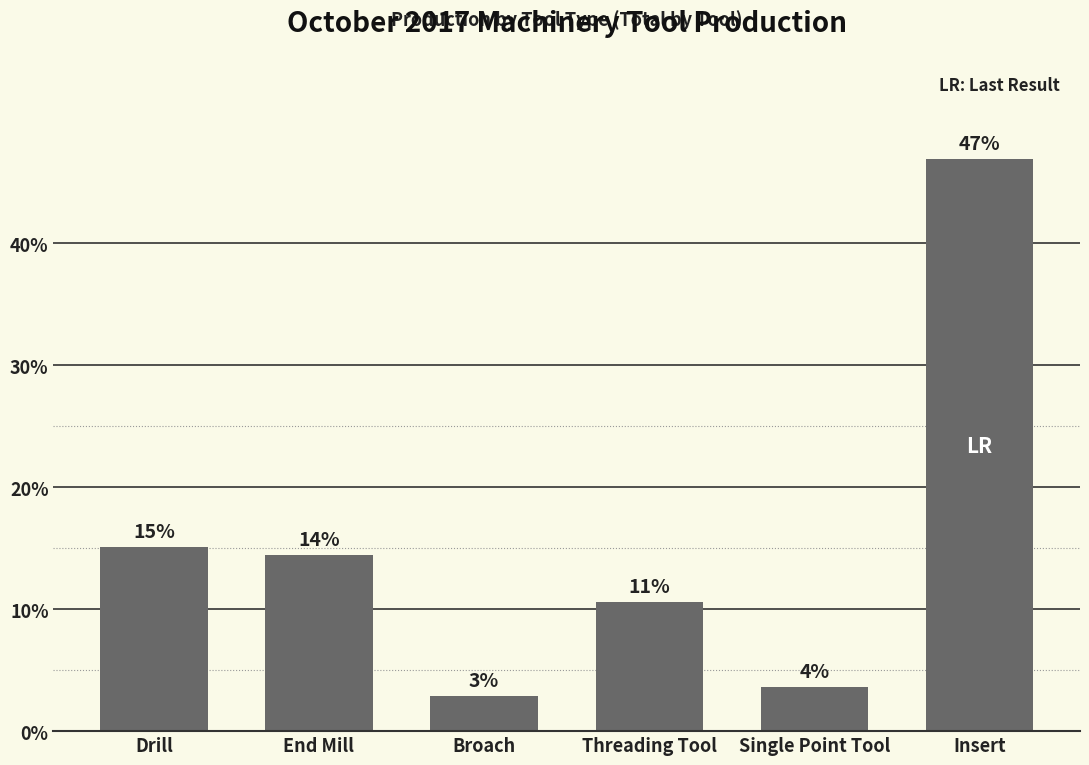

Approximately how many times larger is the value at Broach compared to Single Point Tool?

0.8